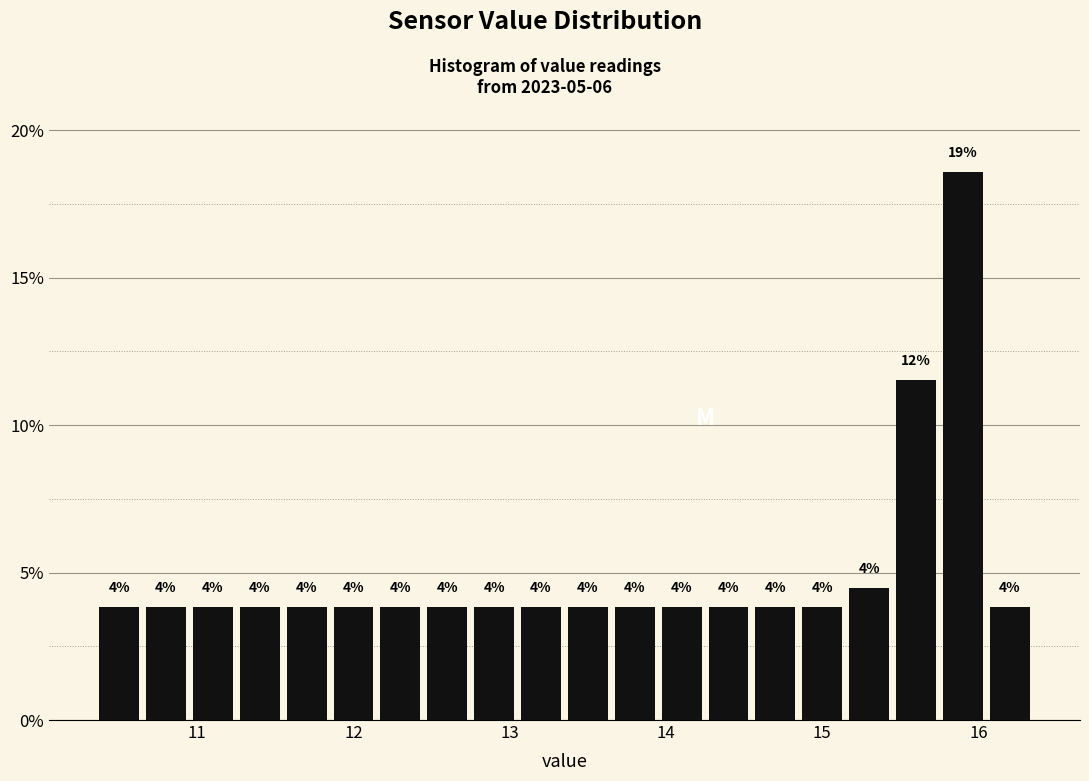

Around what value on the x-axis is the tallest bar? Give the approximate position of its centre, as read against the axis.

15.9